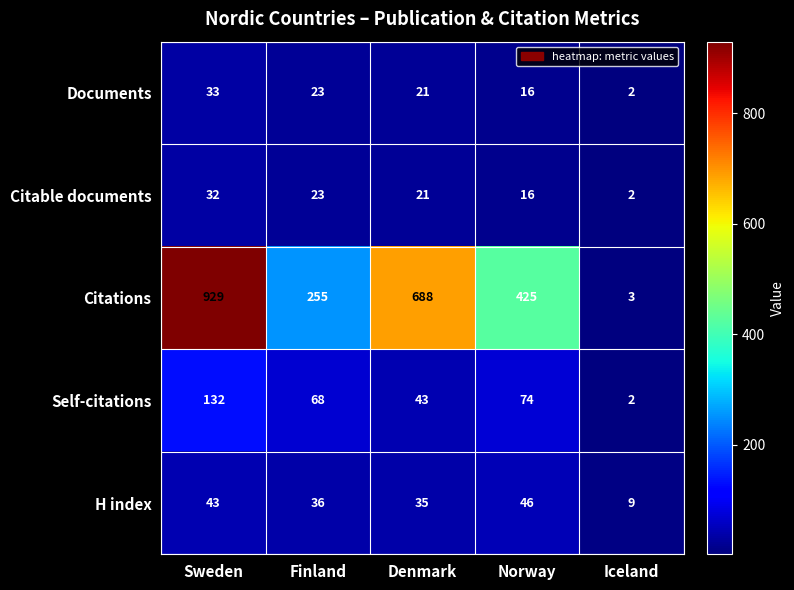

Which category has the lowest value in the Self-citations series?

Iceland